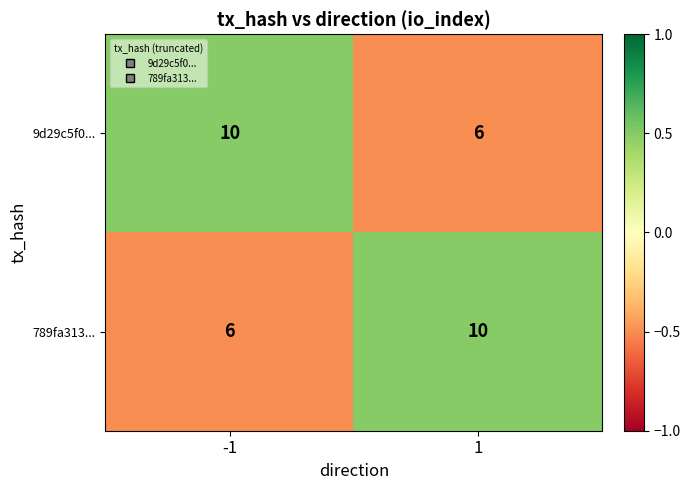

Reading left to right, extract all data points from this chart.

9d29c5f0...: -1=10	1=6
789fa313...: -1=6	1=10